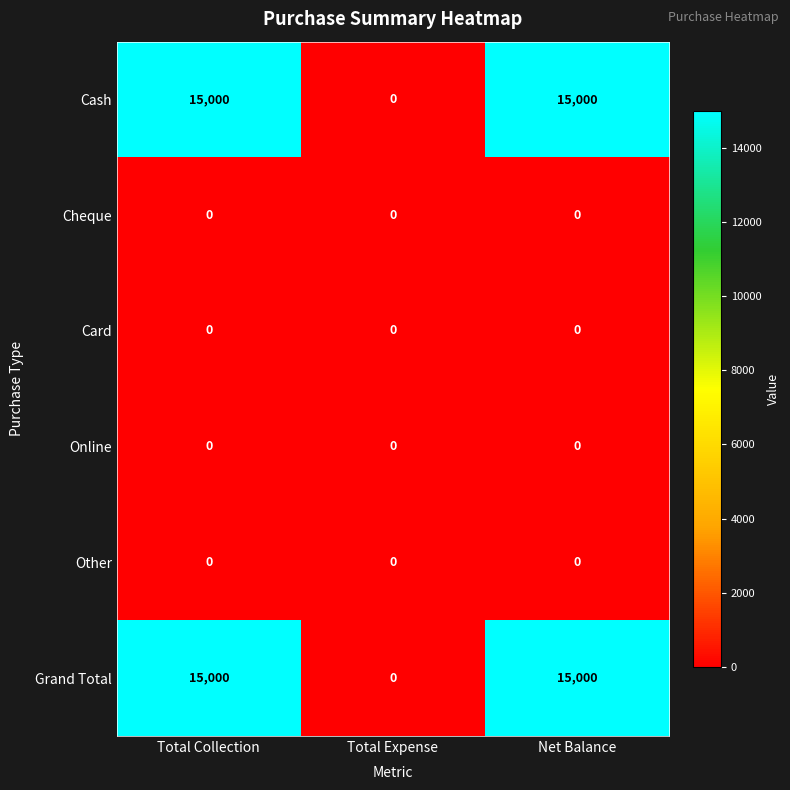

What is the maximum value shown in the chart?

15000